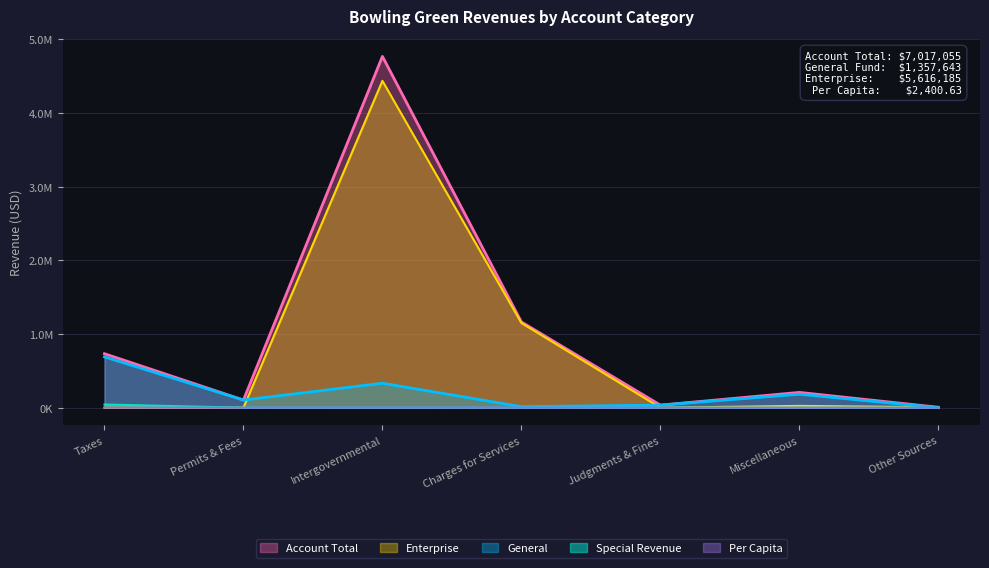

What is the sum of all General values?

1357643.0